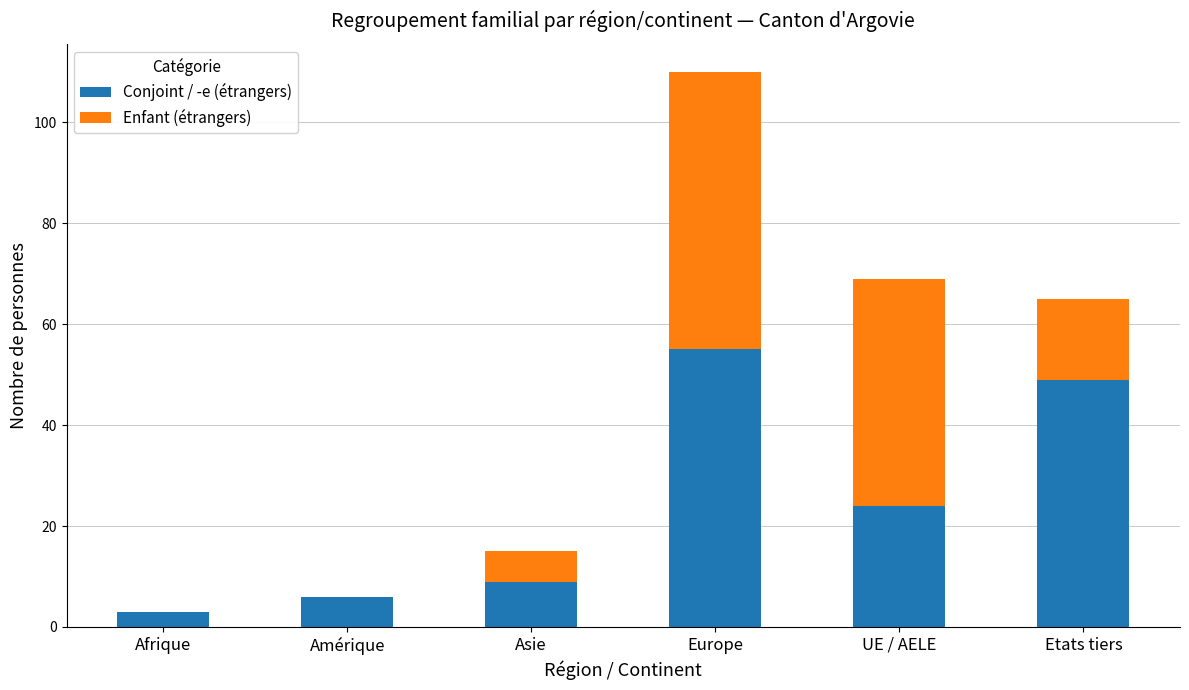

At which category is the sum across all series the highest?

Europe